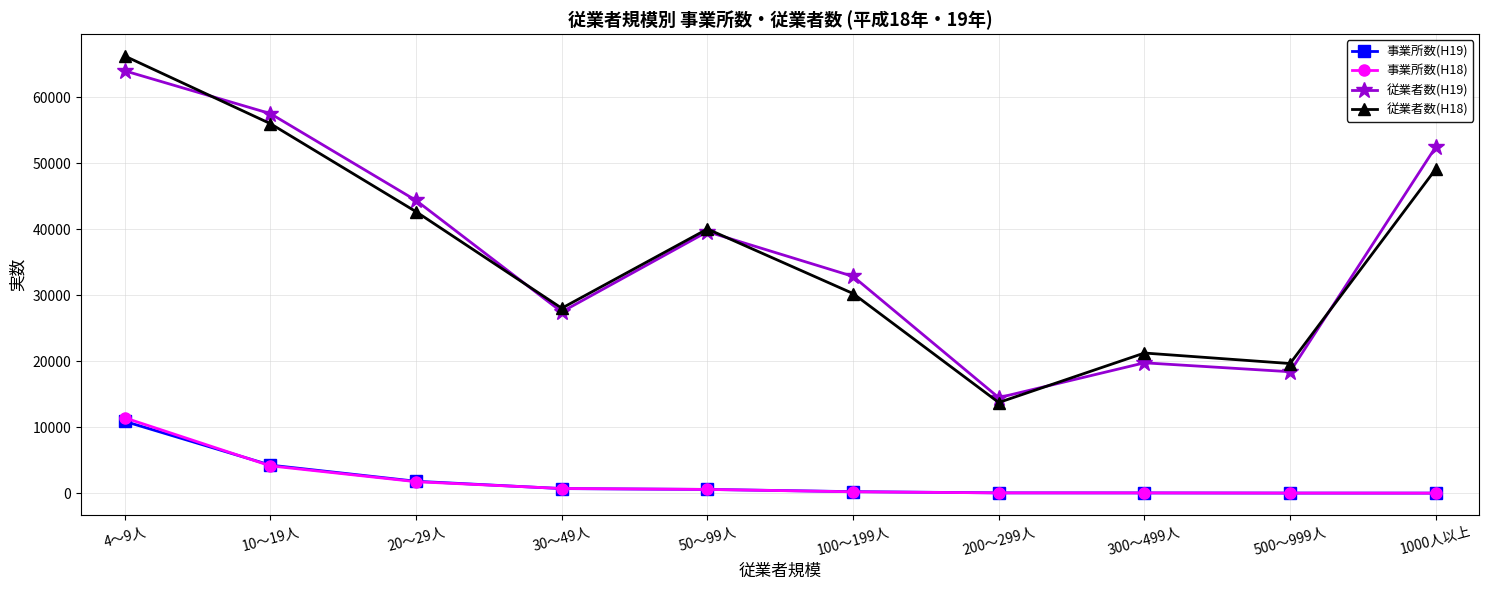

Which series has the widest spread of values?

従業者数(H18)